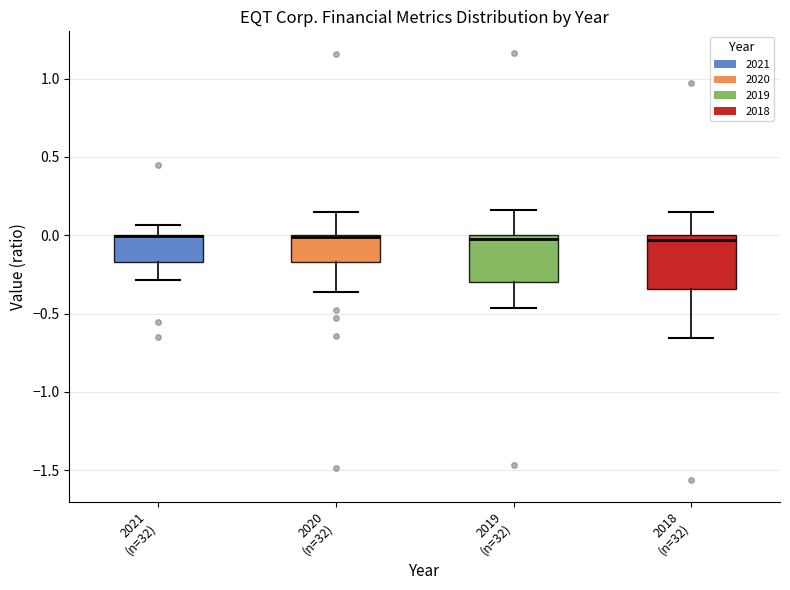

Reading left to right, transcribe this box plot: for each box, give where its median line is, the range the box spans, and where its two whiskers end, as read against the y-axis. The values are not printed on the chart, so give them approximately, as read against the axis.

2021 (n=32): median 0.00 (drawn on the box's upper edge), box -0.15 to 0.00, whiskers -0.30 to 0.05
2020 (n=32): median 0.00 (drawn on the box's upper edge), box -0.15 to 0.00, whiskers -0.35 to 0.15
2019 (n=32): median 0.00 (just below the box's upper edge), box -0.30 to 0.00, whiskers -0.45 to 0.15
2018 (n=32): median -0.05, box -0.35 to 0.00, whiskers -0.65 to 0.15